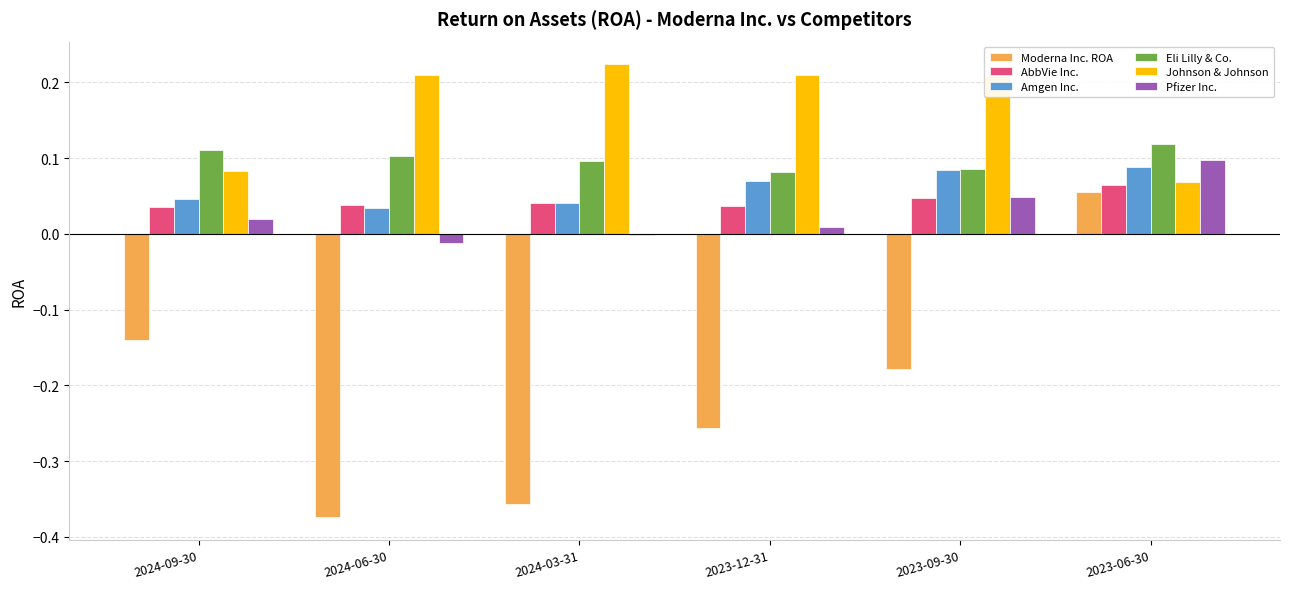

Which category has the highest value across all series?

2024-03-31